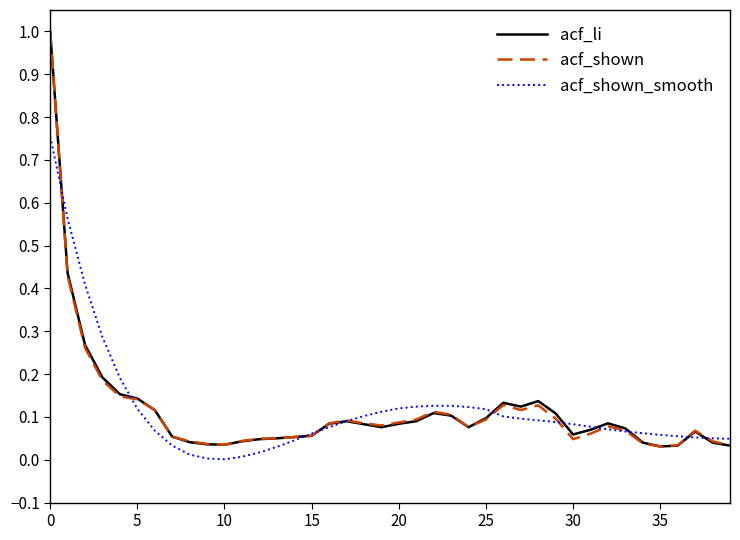

What is the difference between the maximum and second lowest values in the acf_shown series?

1.0